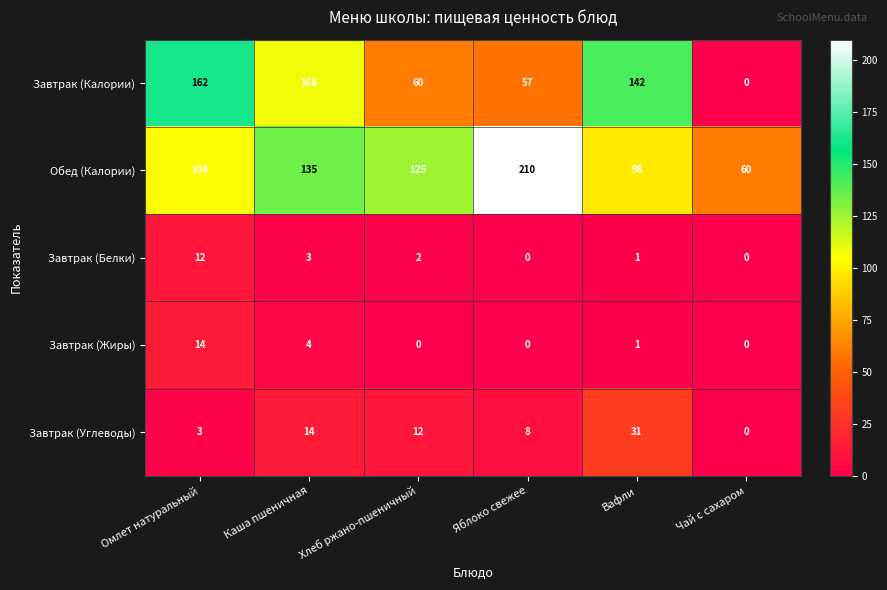

How many data points in Завтрак (Жиры) are less than 1?

3